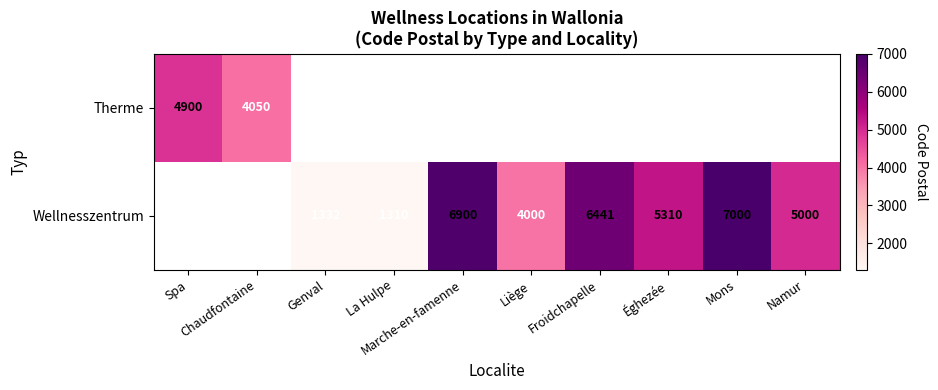

True or false: Wellnesszentrum has a value of 381.7 at La Hulpe.

False